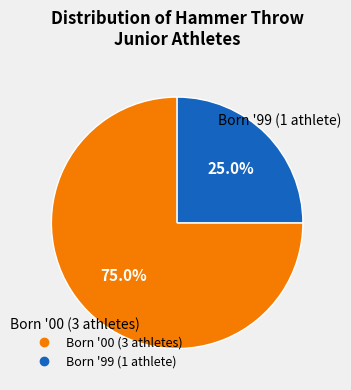

To the nearest percent, what is the difference between the largest and smallest slice percentages?

50%